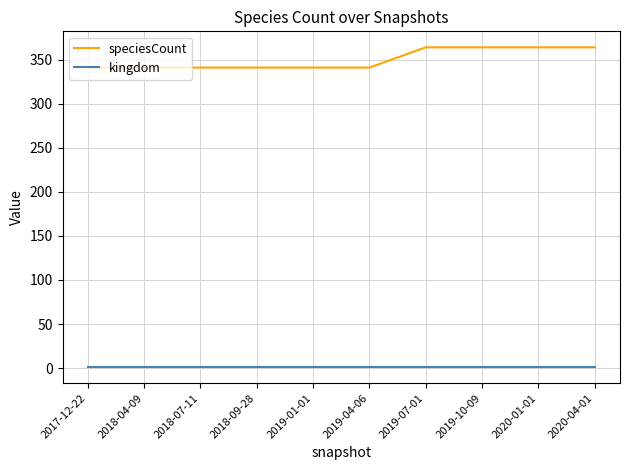

Rank the series by their average value, from highest to lowest.

speciesCount, kingdom